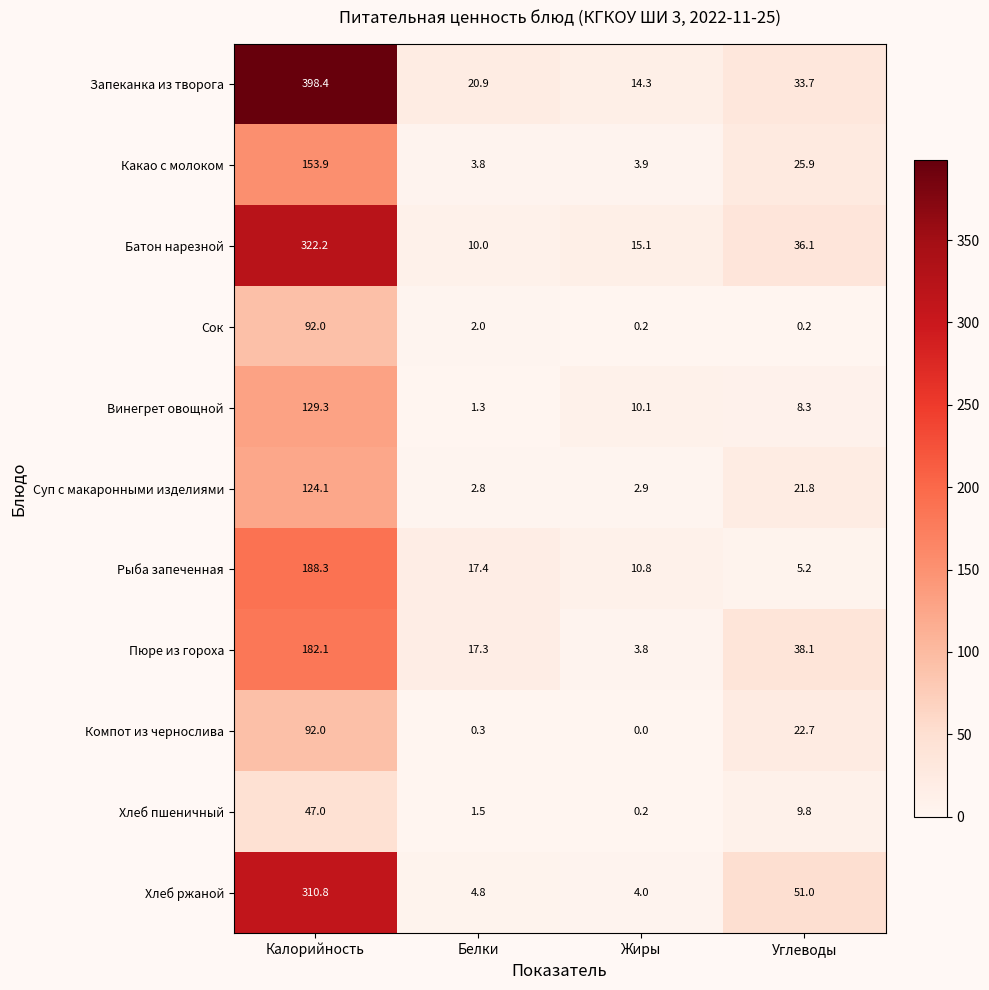

What is the difference between the Компот из чернослива values at Калорийность and Белки?

91.7